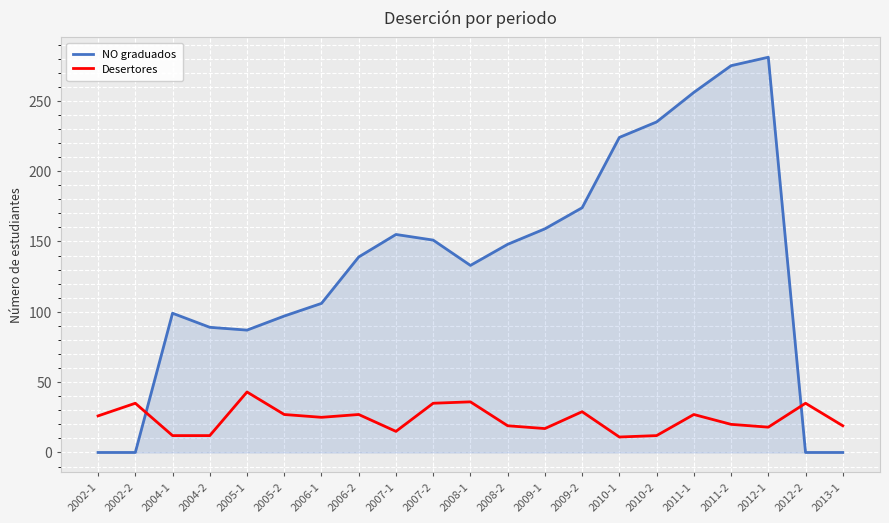

Between which two adjacent categories do NO graduados and Desertores first intersect?

2002-2 and 2004-1